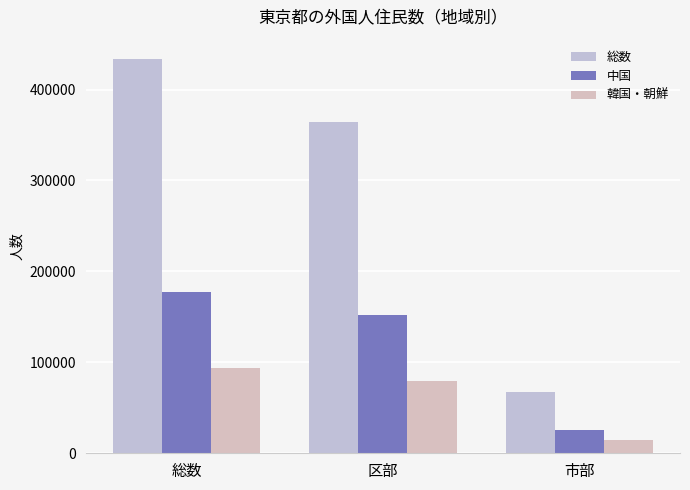

What is the total value across all series at 区部?

595608